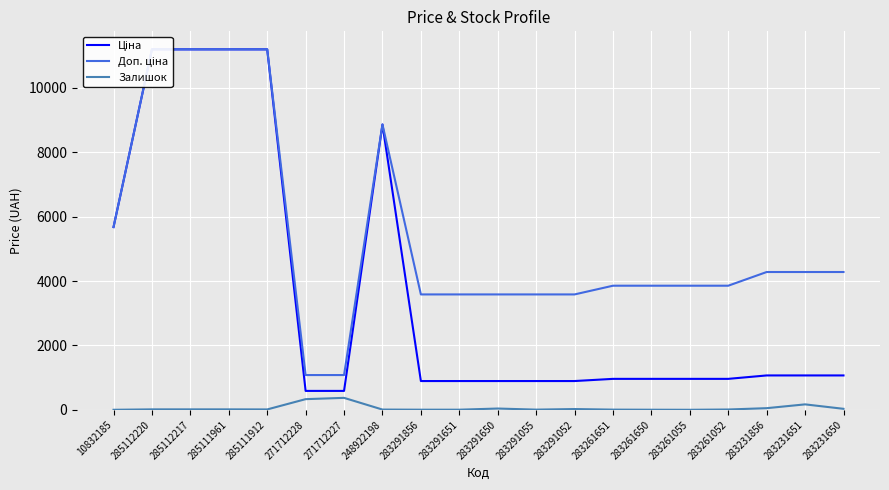

Which label corresponds to the smallest value in the chart?

10832185